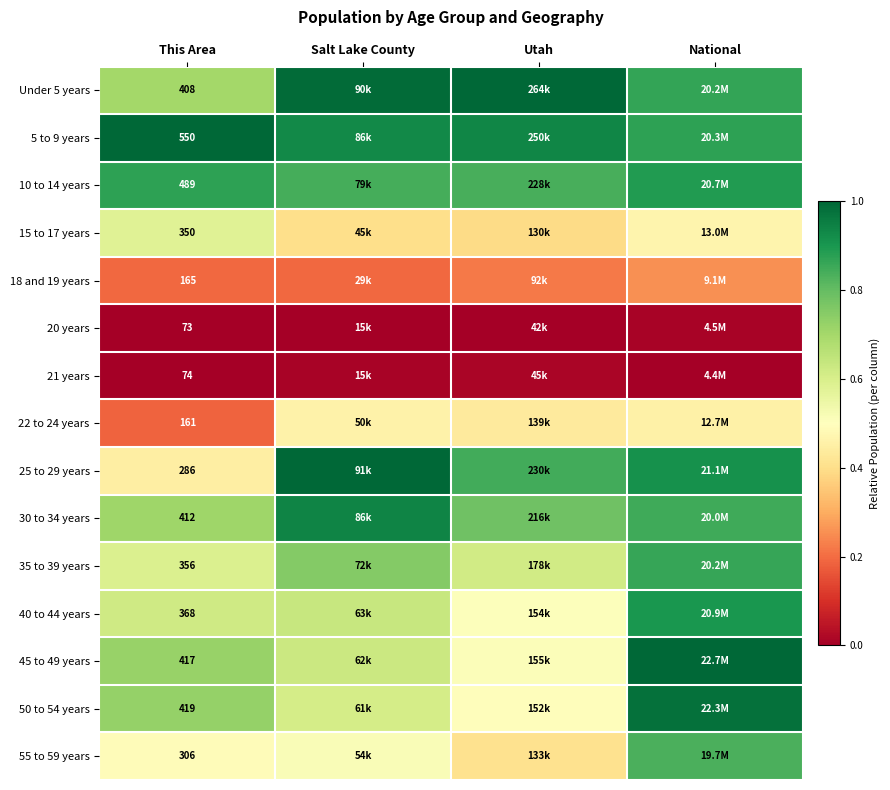

The 40 to 44 years series shows 0.6 at Salt Lake County. True or false?

True